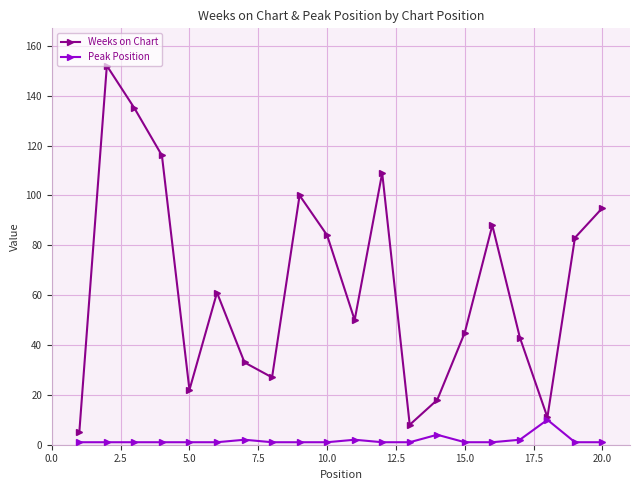

Which series has the largest total across all categories?

Weeks on Chart